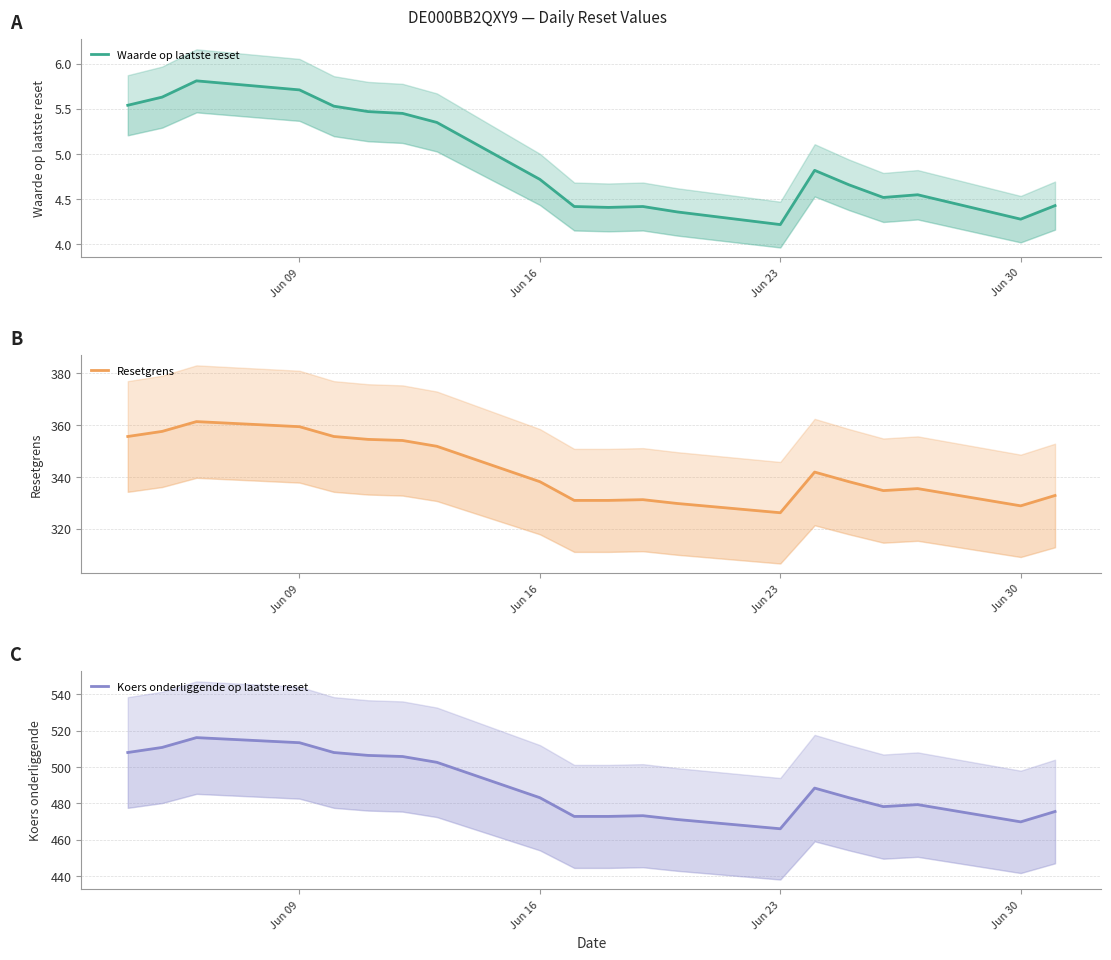

True or false: Waarde op laatste reset has more than 2 points higher than both neighbors.

True